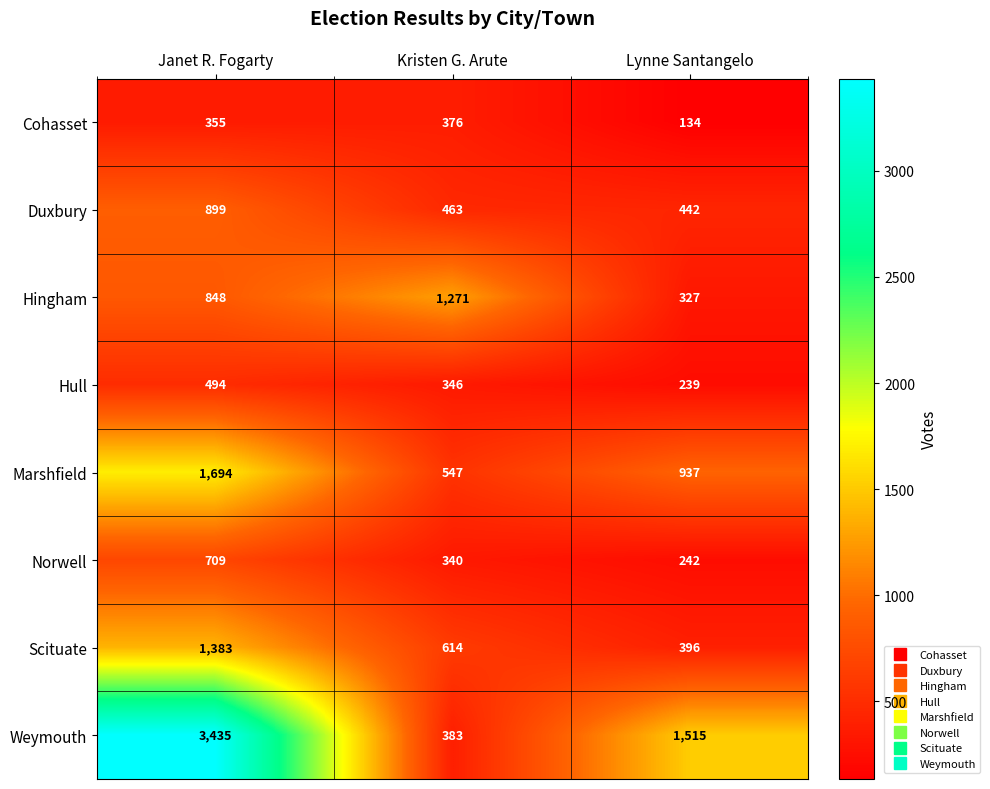

What is the sum of all Marshfield values?

3178